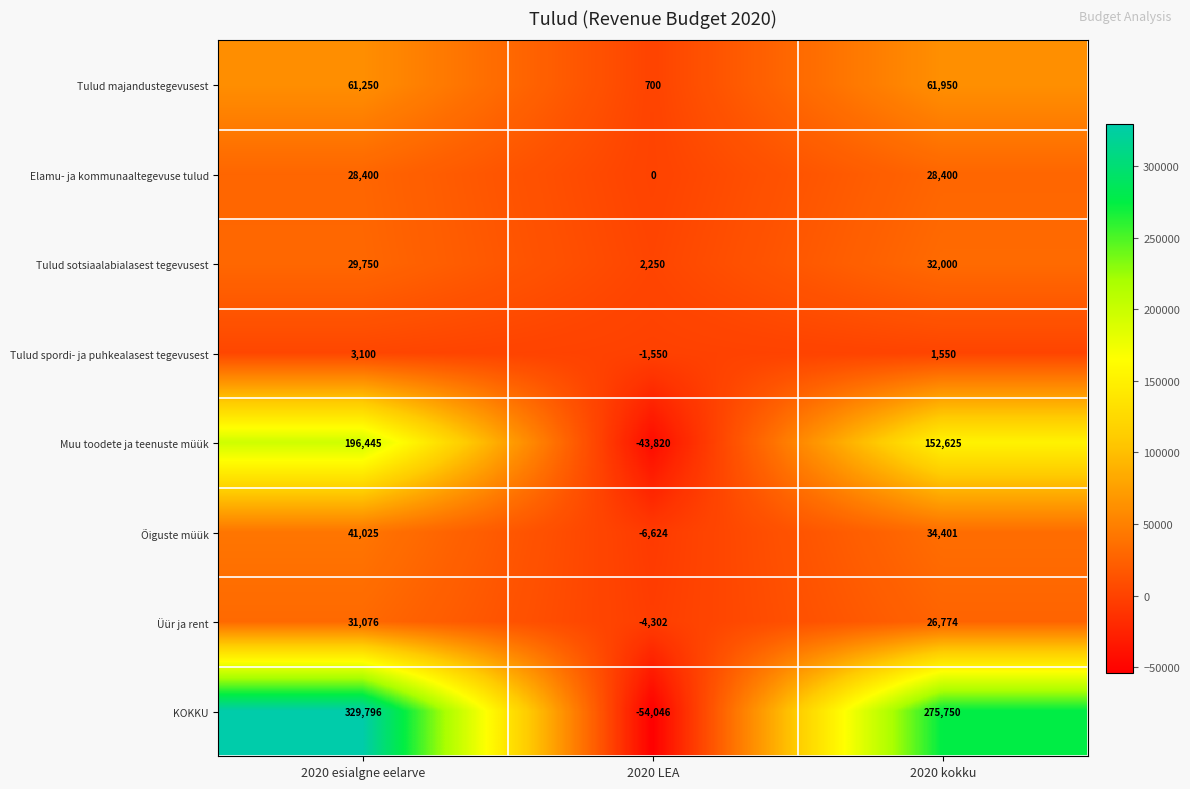

Which label corresponds to the smallest value in the chart?

2020 LEA